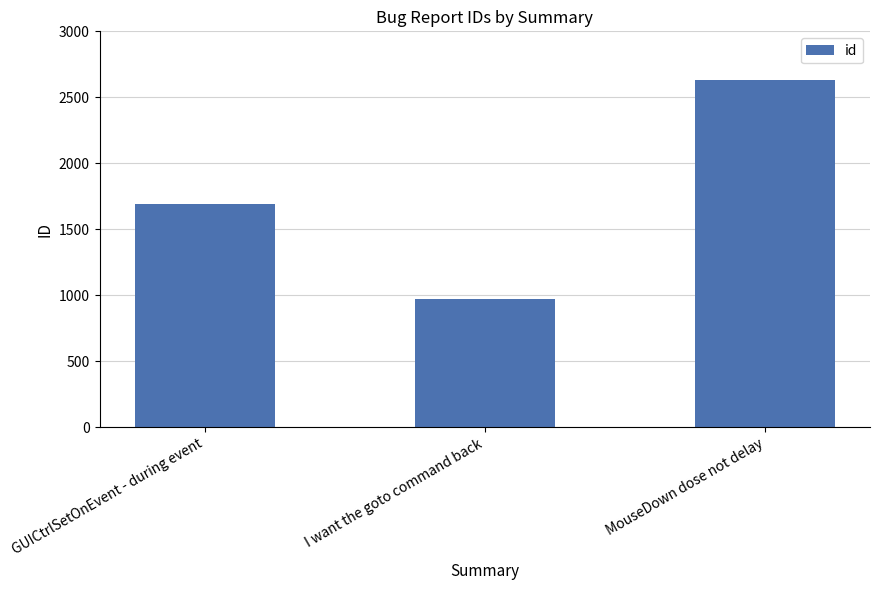

Reading left to right, transcribe all the data shown in this chart.

1692	970	2632